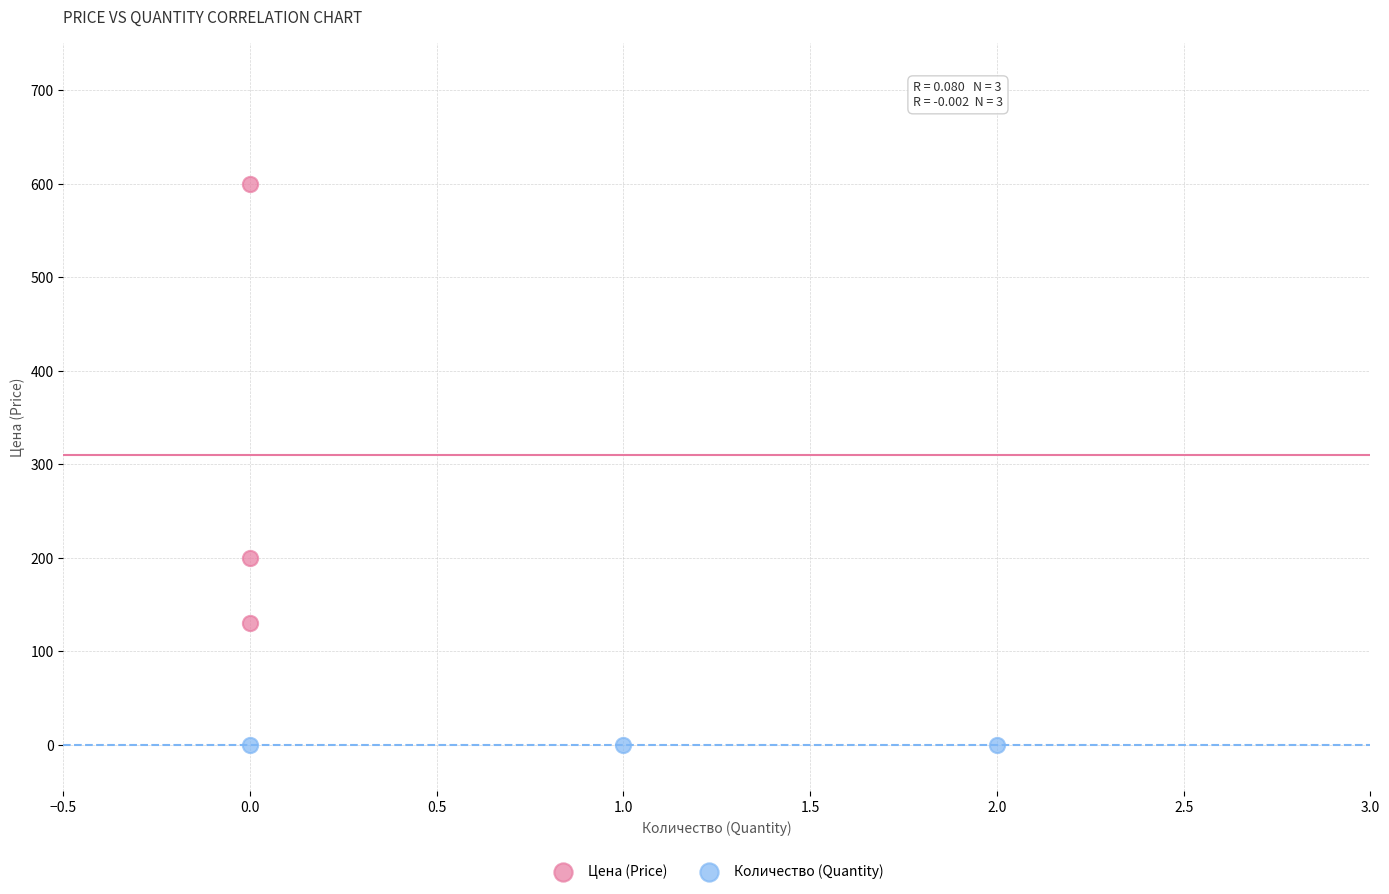

Which series contains the highest Y value?

Цена (Price)